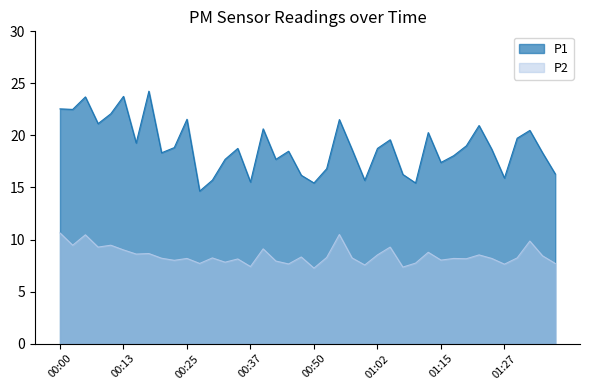

Is it true that P1 equals 42.2 at 00:05?

False